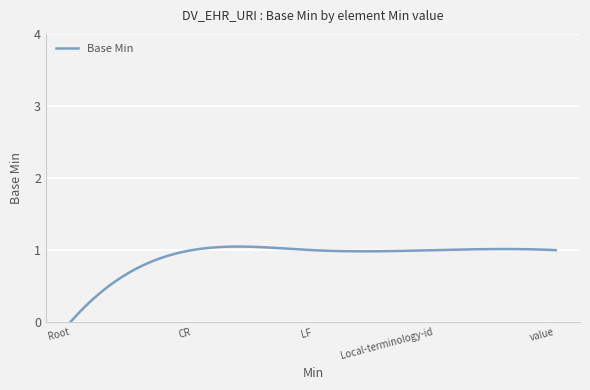

Reading left to right, list all the values displayed in this chart.

DV_EHR_URI=0	DV_EHR_URI.CR=1	DV_EHR_URI.LF=1	DV_EHR_URI.Local-terminology-id=1	DV_EHR_URI.value=1